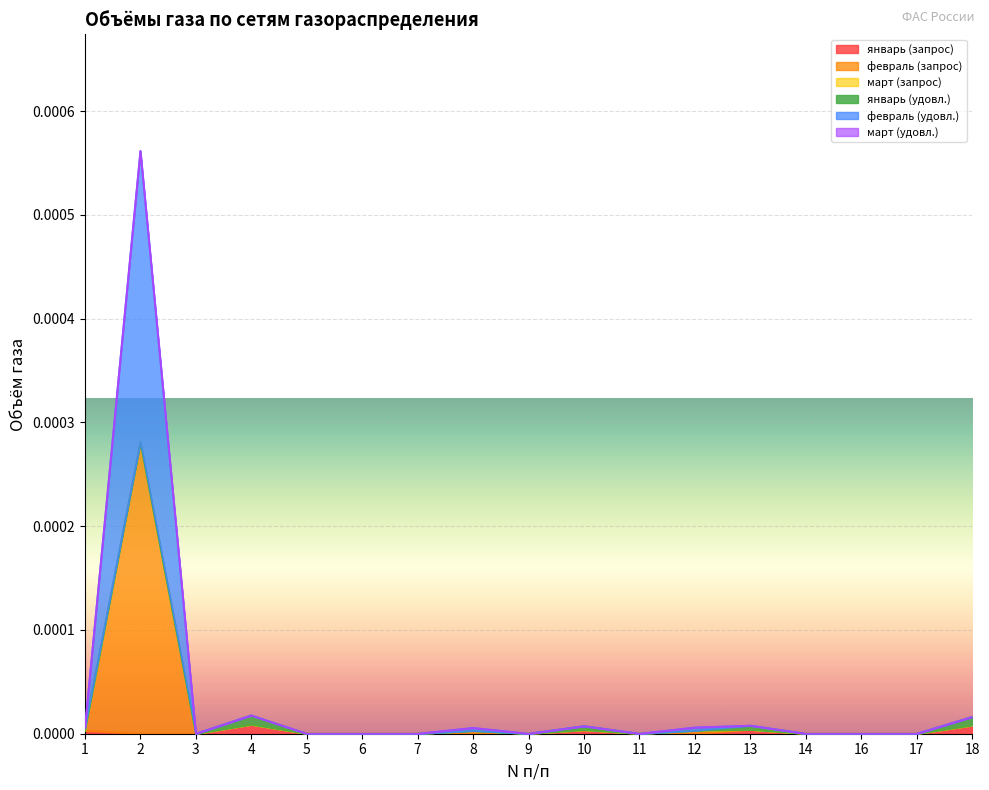

Count the number of categories in the chart.

17